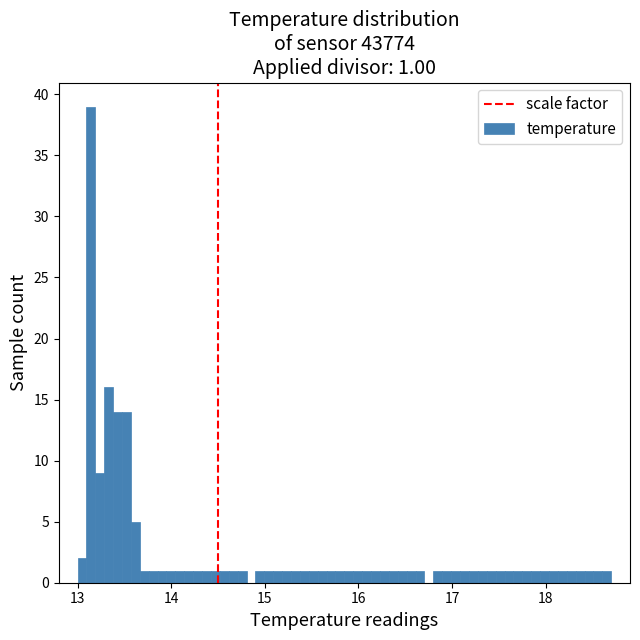

Read against the x-axis, roughly where is the centre of the tallest bar?

13.1